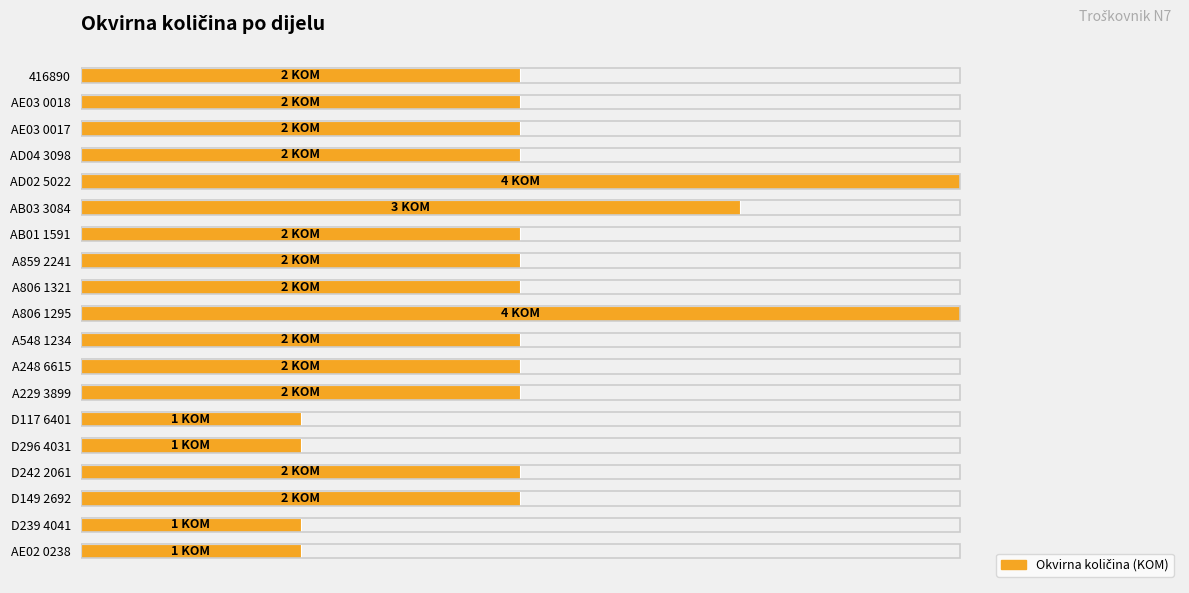

What is the value of the 7th bar from the left?

2